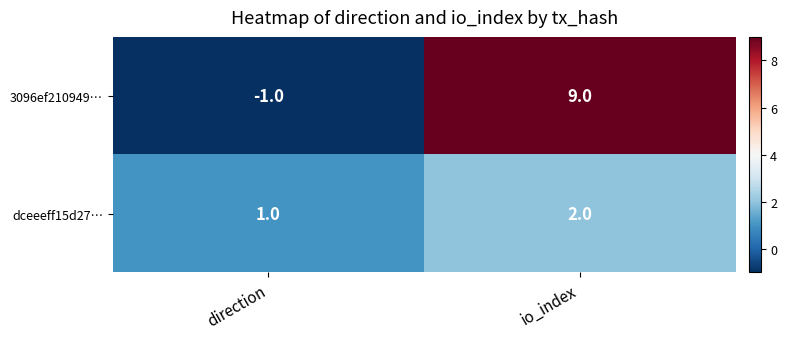

What is the difference between the 3096ef210949… values at io_index and direction?

10